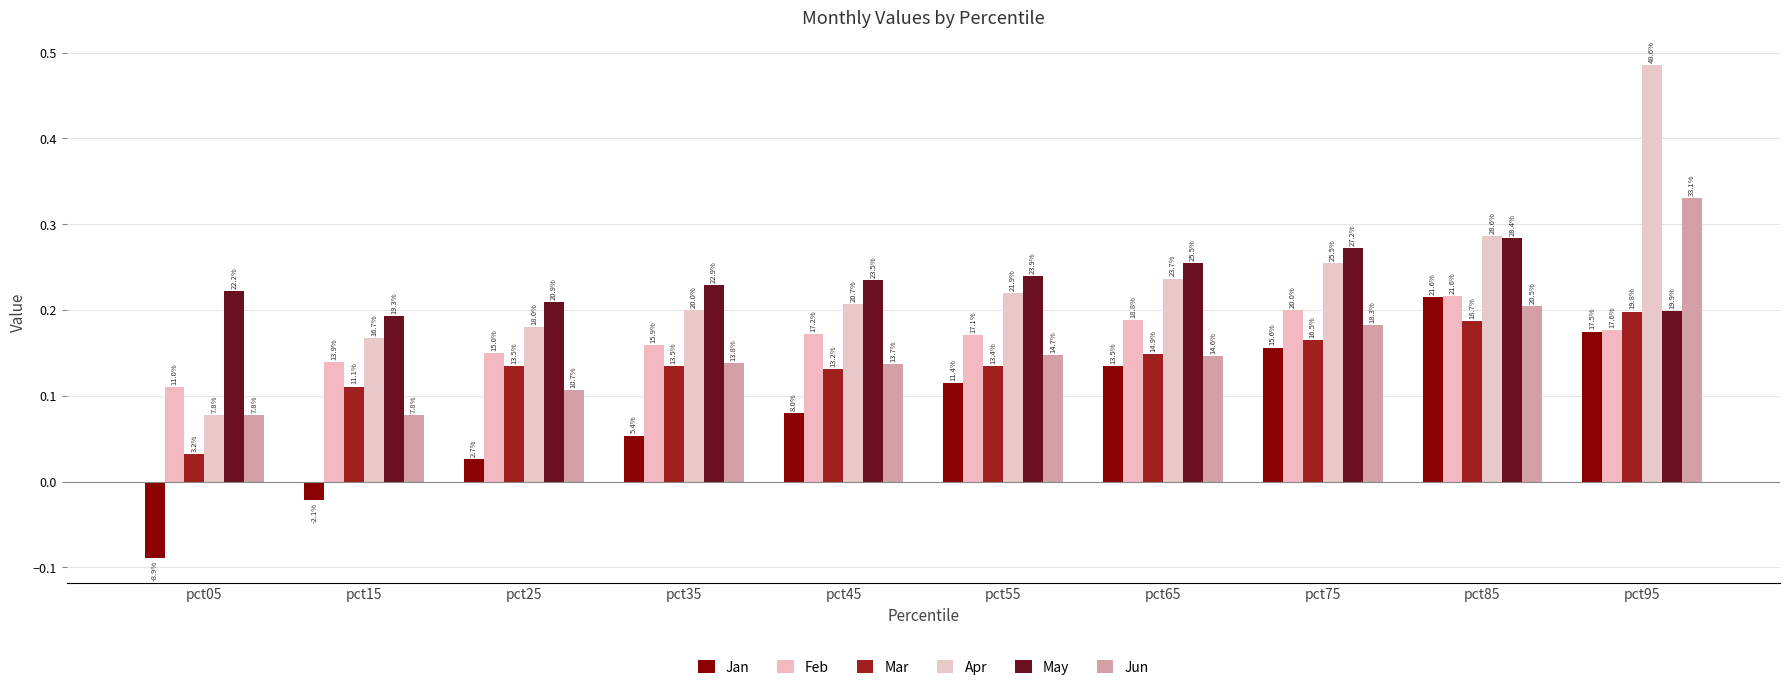

What is the sum of all Jan values?

0.8